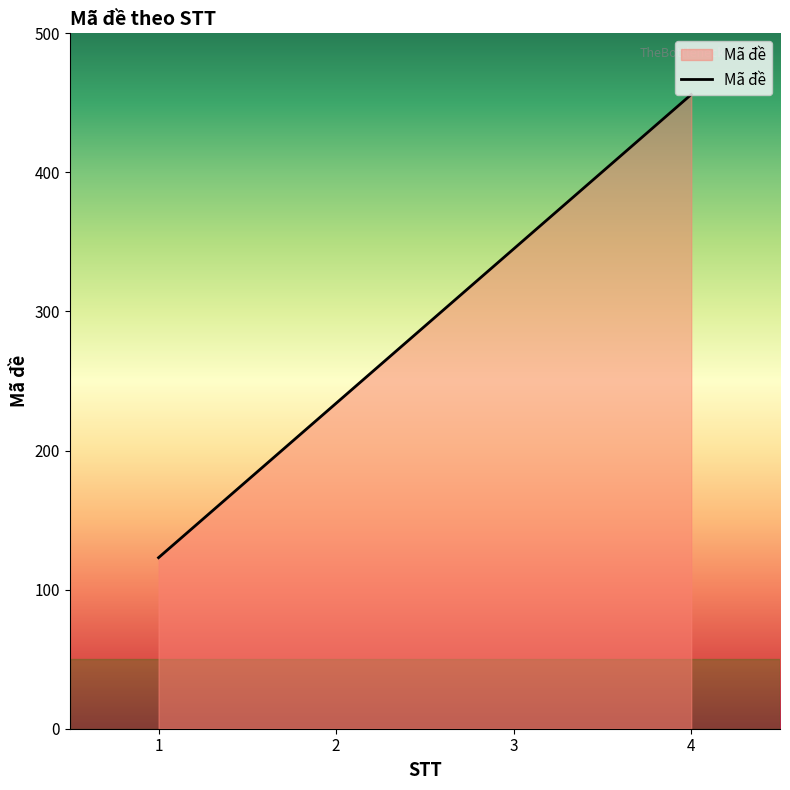

What value does the data have at 4?

456